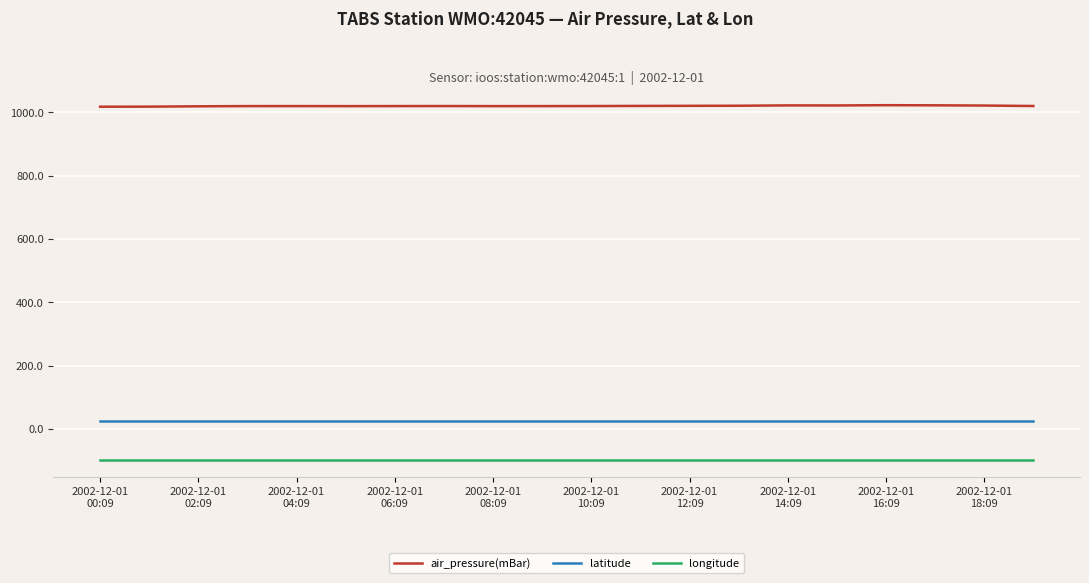

What is the greatest value displayed?

1022.9